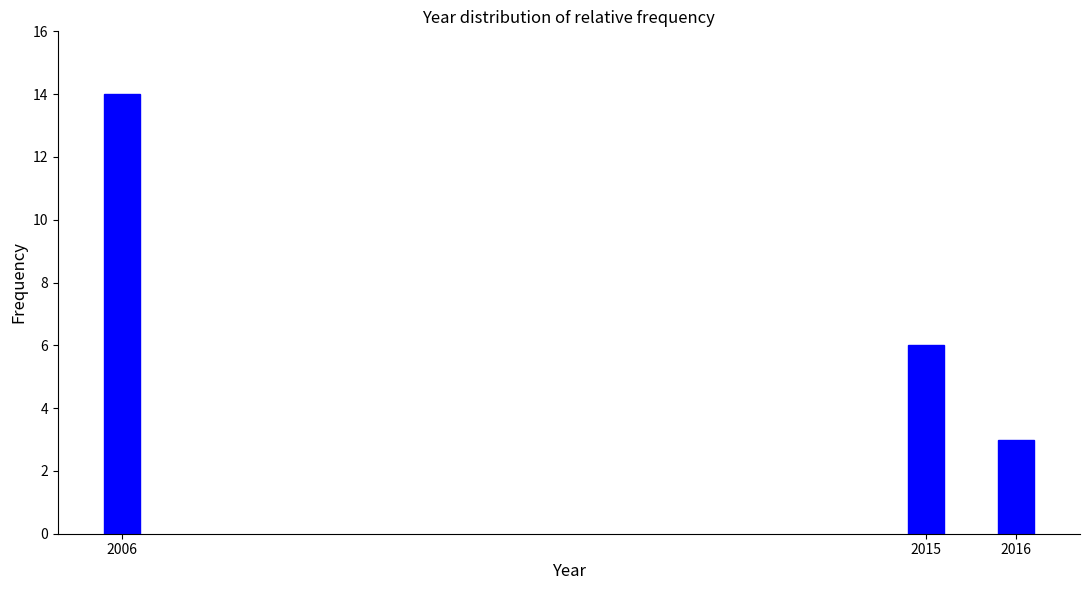

Reading left to right, list all the values displayed in this chart.

2006=14	2015=6	2016=3